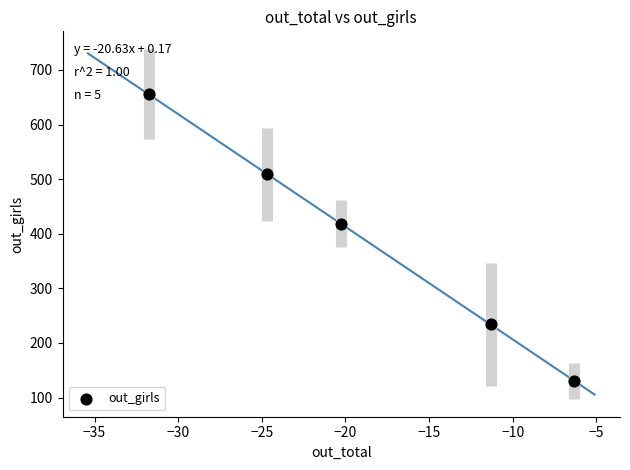

What Y value in the scatter plot is closest to 393?

418.2